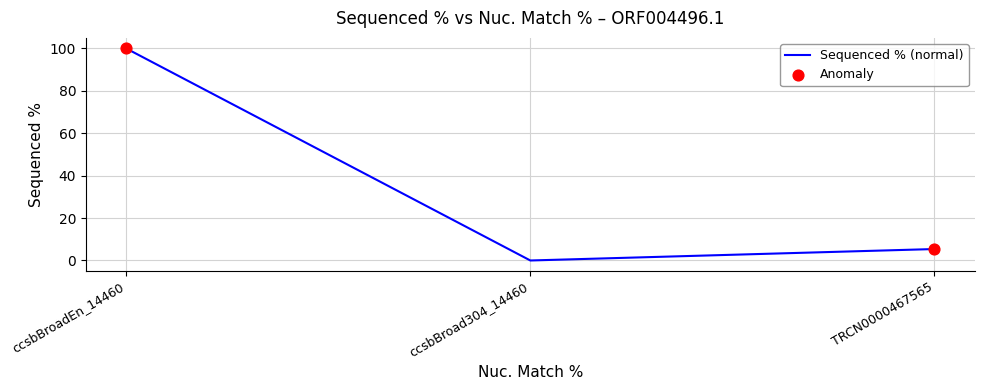

Which has a higher value, ccsbBroadEn_14460 or TRCN0000467565?

ccsbBroadEn_14460